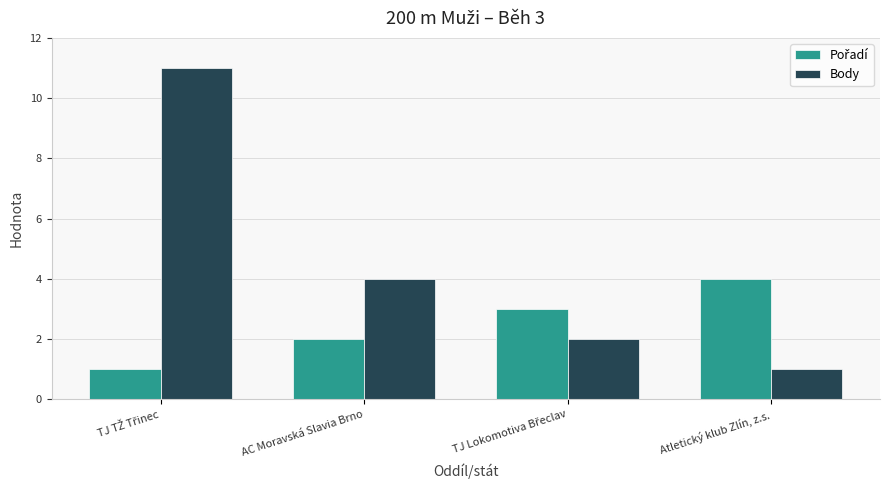

Which series has the largest total across all categories?

Body